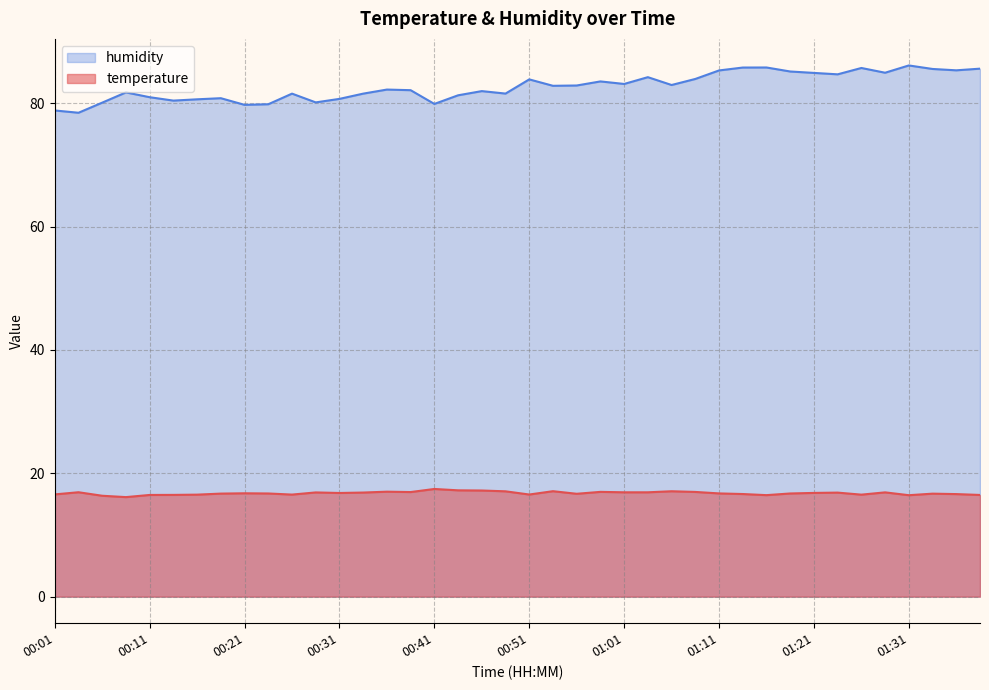

Rank the series by their maximum value, from lowest to highest.

temperature, humidity